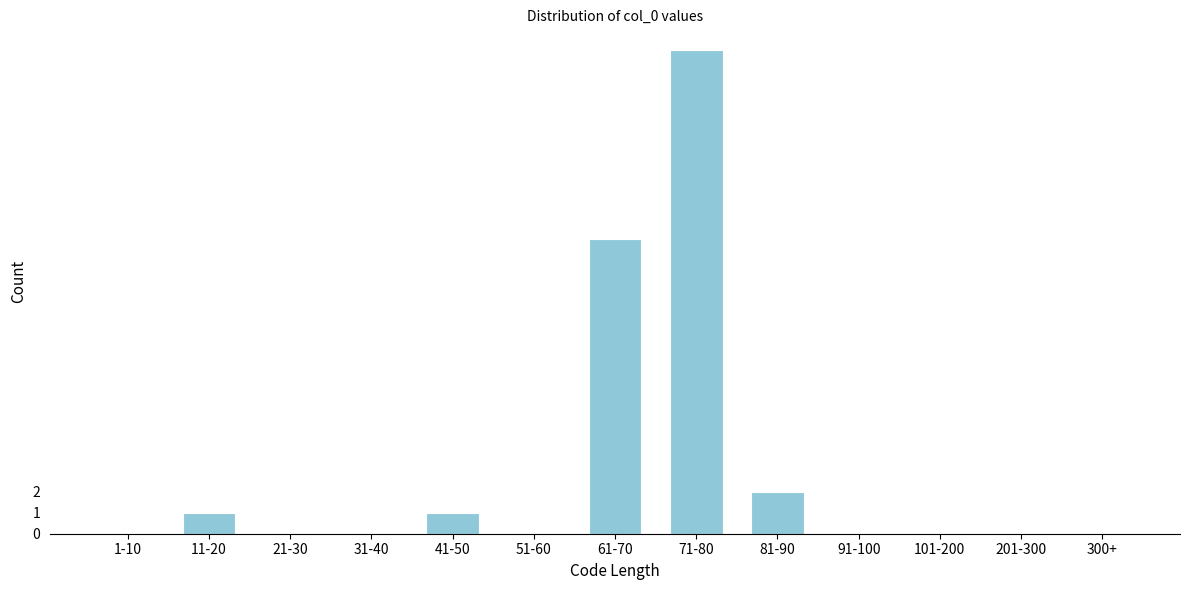

Reading left to right, list all the values displayed in this chart.

1-10=0	11-20=1	21-30=0	31-40=0	41-50=1	51-60=0	61-70=14	71-80=23	81-90=2	91-100=0	101-200=0	201-300=0	300+=0